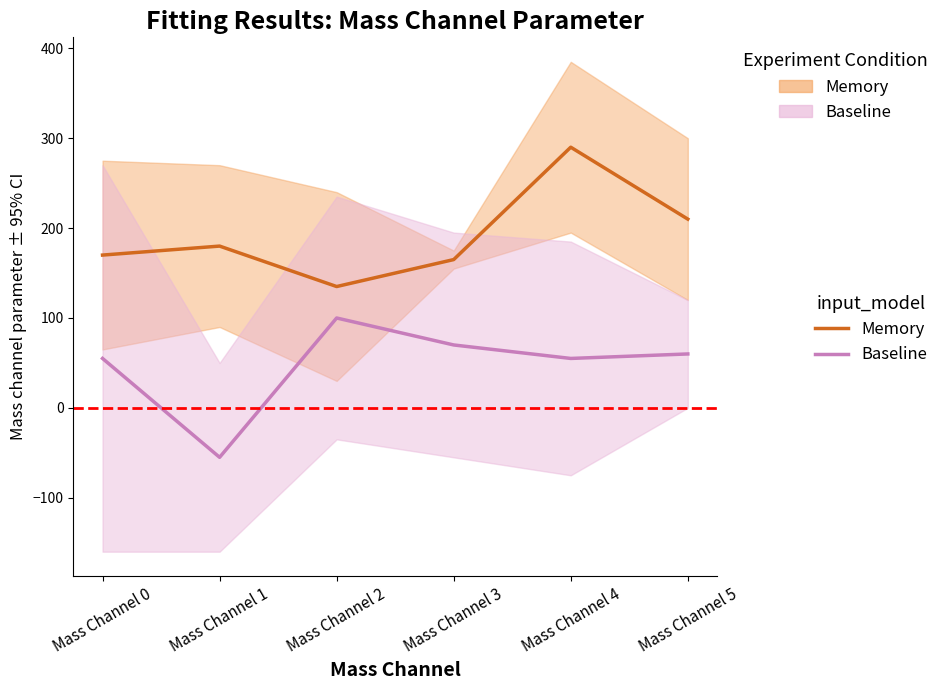

Where is the first local maximum for Memory?

Mass Channel 1